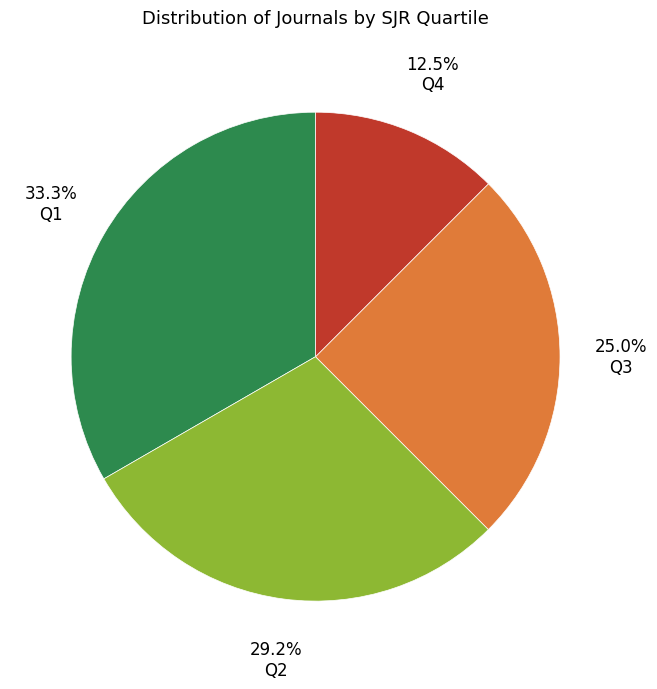

Is Q3 the majority of the pie?

No